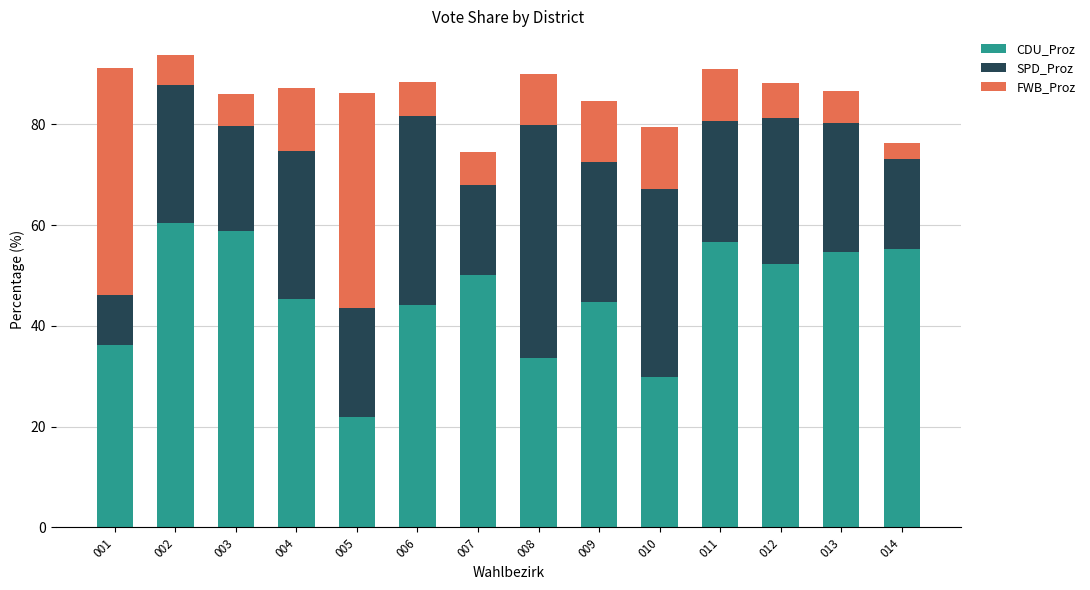

At which label does CDU_Proz reach its minimum?

005